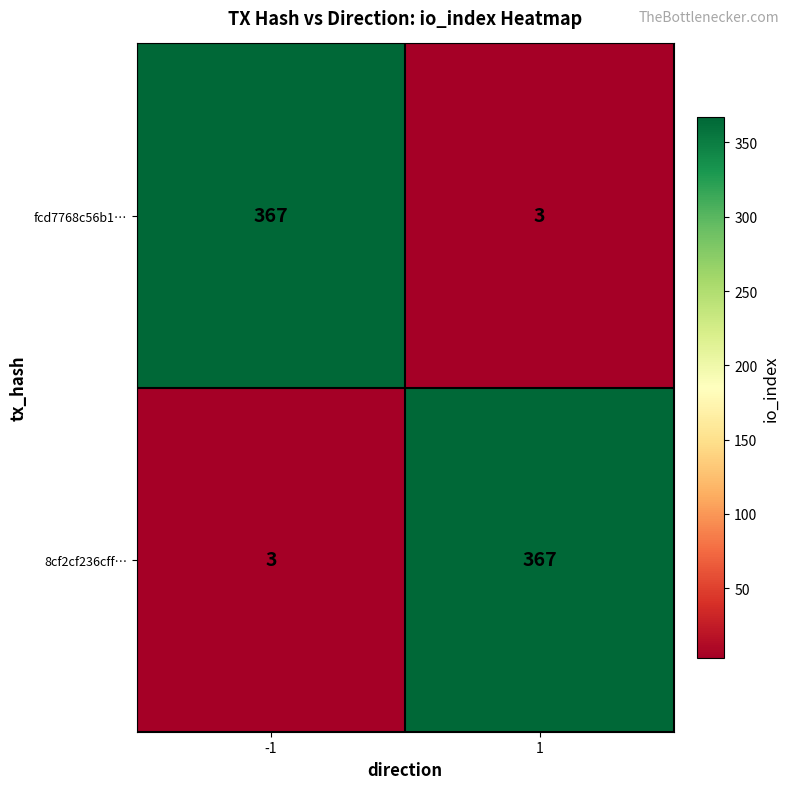

What is the average value of the 8cf2cf236cff… series?

185